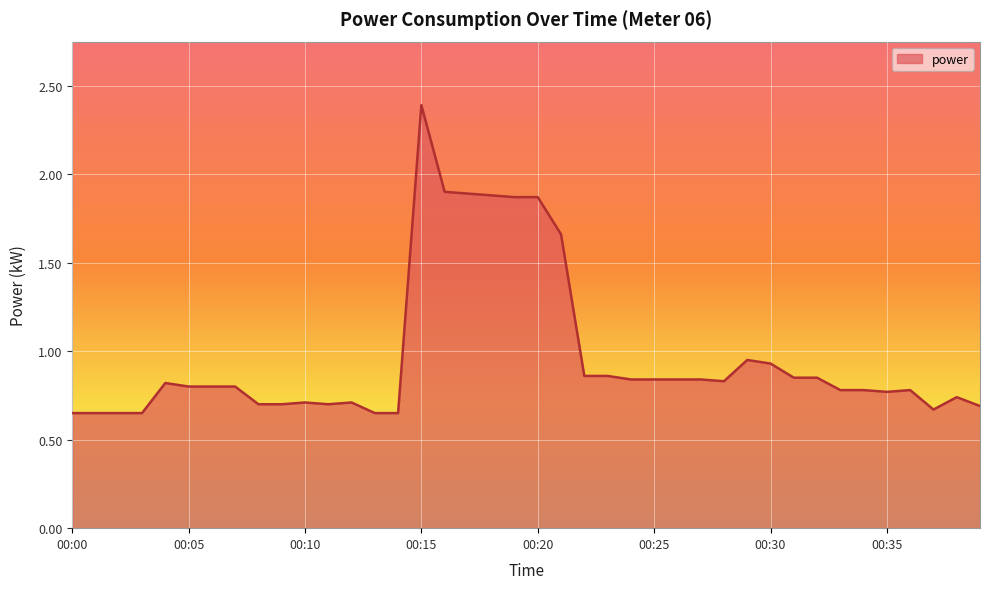

What is the maximum value shown in the chart?

2.4